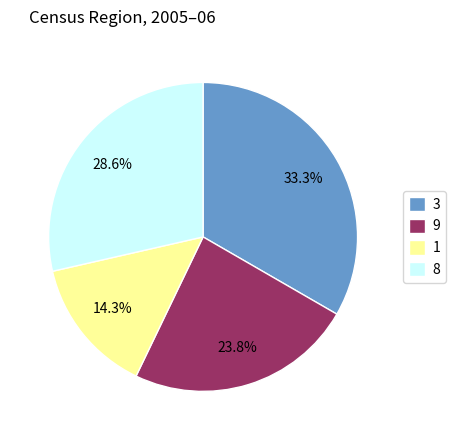

What is the total percentage of 9 and 8?

52.4%